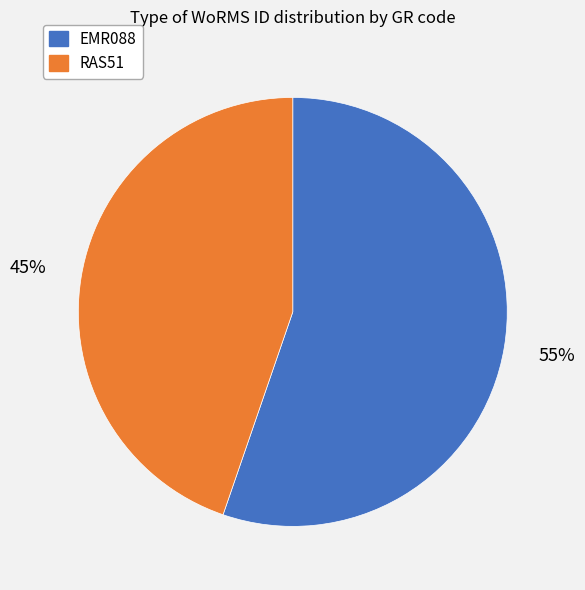

To the nearest percent, what is the average slice percentage?

50%